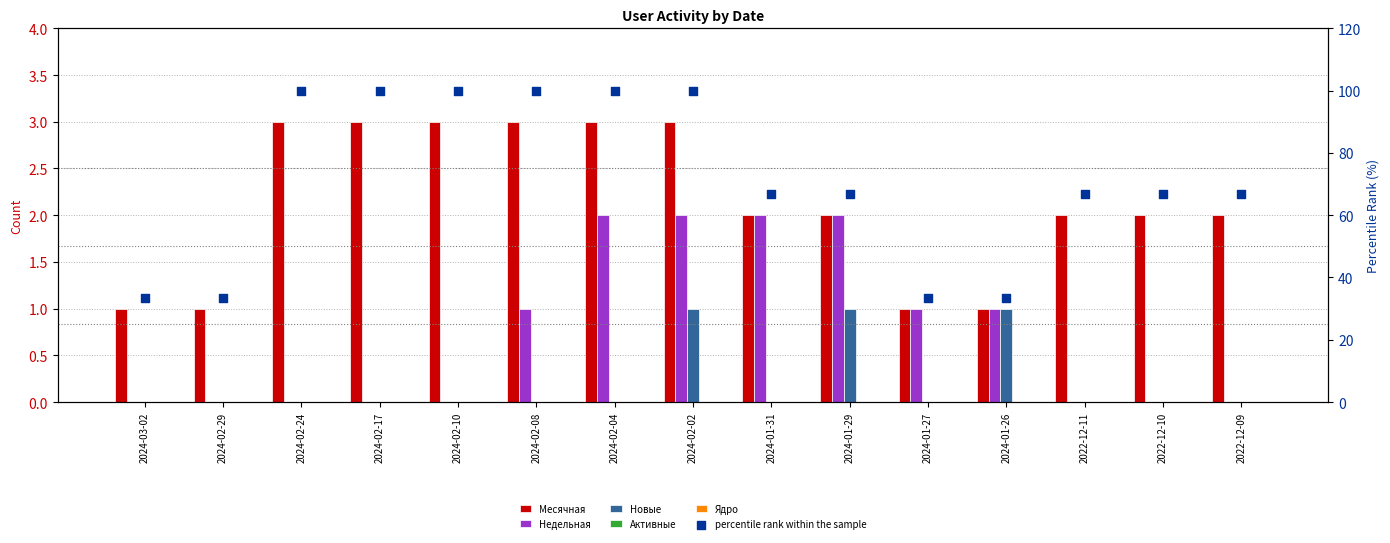

Which series contains the highest Y value?

percentile rank within the sample